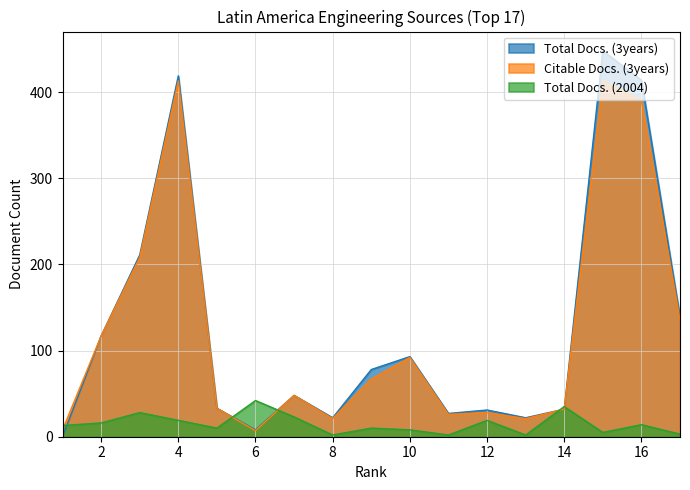

True or false: Citable Docs. (3years) has more than 0 interior local peaks.

True